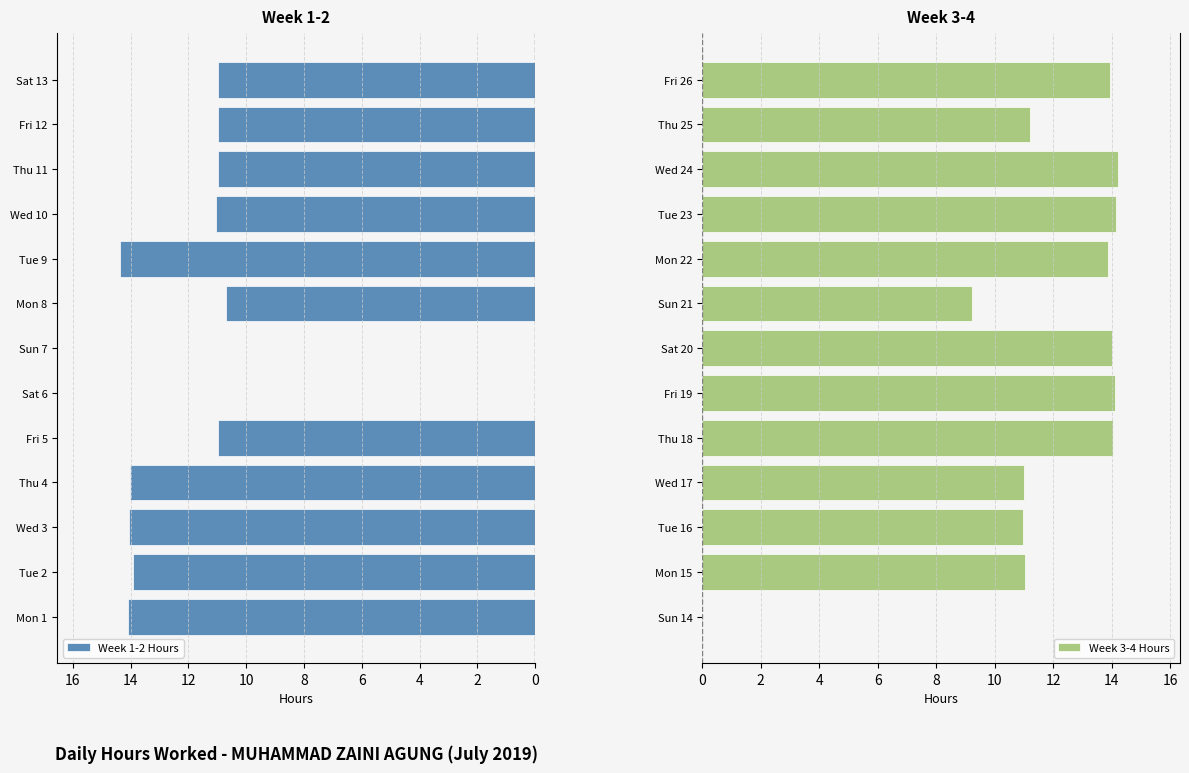

True or false: Week 1-2 Hours has a value of 16.5 at Mon 8.

False